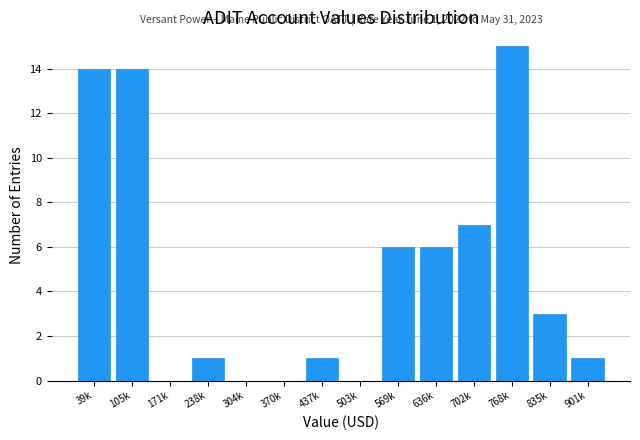

Reading left to right, what are all the values shown in this chart?

39k=14	105k=14	171k=0	238k=1	304k=0	370k=0	437k=1	503k=0	569k=6	636k=6	702k=7	768k=15	835k=3	901k=1